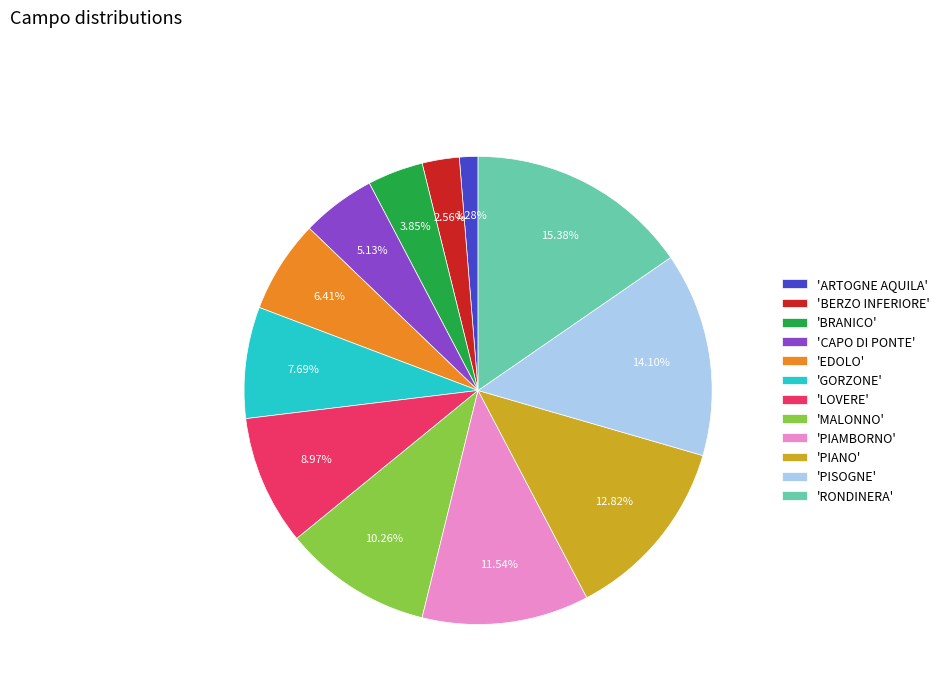

Rank the categories by value from lowest to highest.

'ARTOGNE AQUILA', 'BERZO INFERIORE', 'BRANICO', 'CAPO DI PONTE', 'EDOLO', 'GORZONE', 'LOVERE', 'MALONNO', 'PIAMBORNO', 'PIANO', 'PISOGNE', 'RONDINERA'